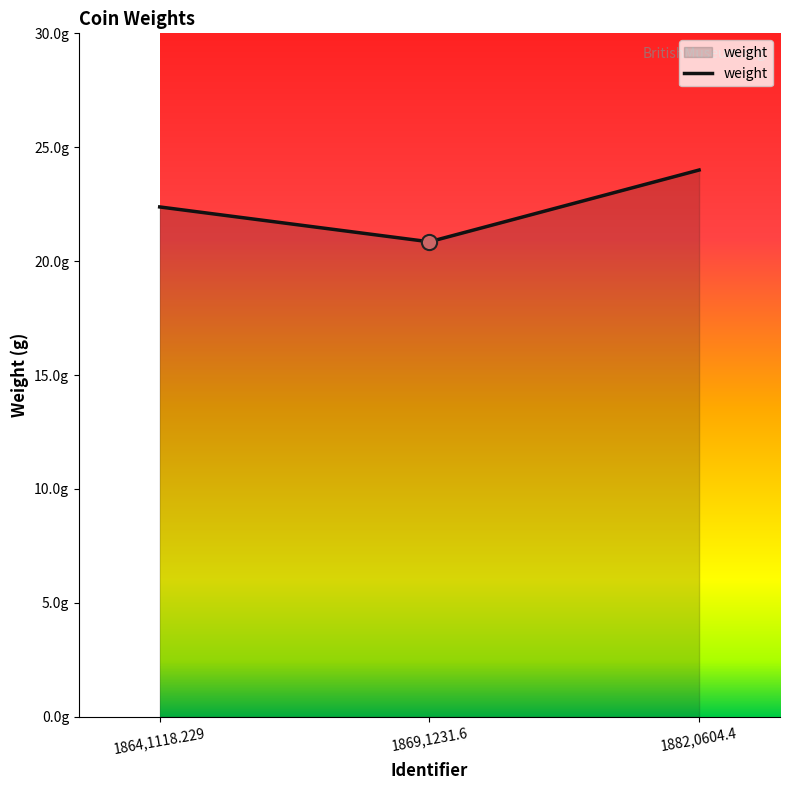

What is the change in value from 1864,1118.229 to 1882,0604.4?

+1.6